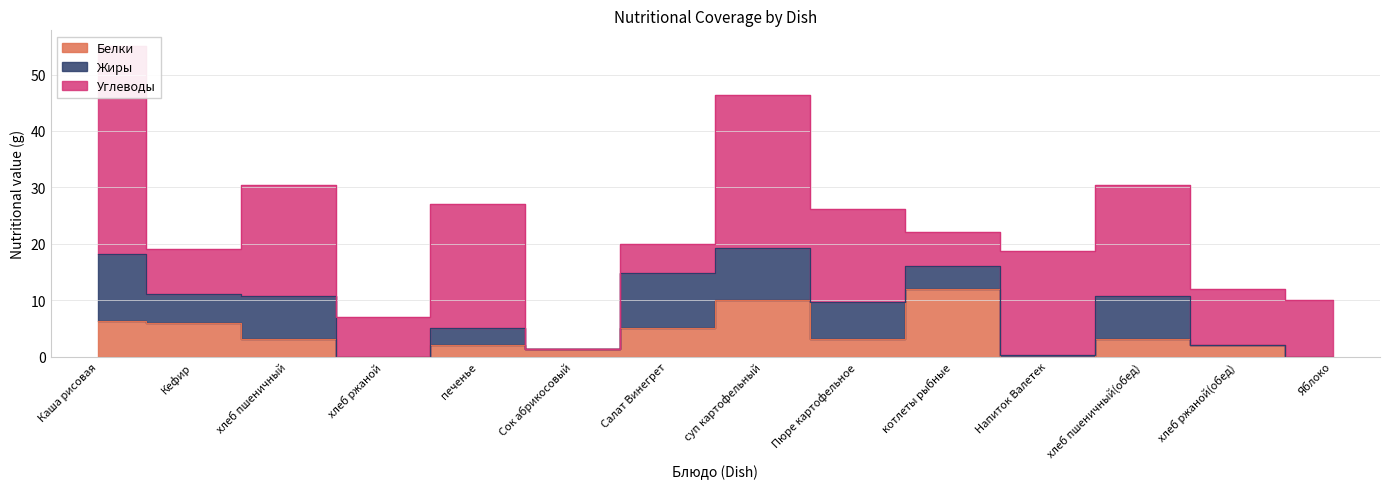

What is the label of the 4th point from the left?

хлеб ржаной